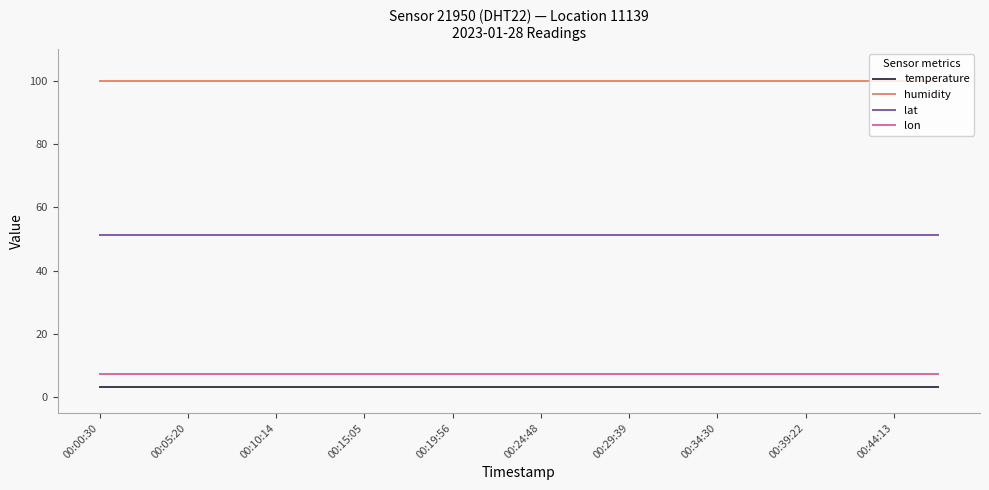

Reading left to right, what are all the values shown in this chart?

temperature: 3.1	3.1	3.1	3.1	3.1	3.1	3.1	3.1	3.1	3.1	3.1	3.1	3.1	3.1	3.1	3.1	3.1	3.1	3.1	3.1
humidity: 99.9	99.9	99.9	99.9	99.9	99.9	99.9	99.9	99.9	99.9	99.9	99.9	99.9	99.9	99.9	99.9	99.9	99.9	99.9	99.9
lat: 51.3	51.3	51.3	51.3	51.3	51.3	51.3	51.3	51.3	51.3	51.3	51.3	51.3	51.3	51.3	51.3	51.3	51.3	51.3	51.3
lon: 7.2	7.2	7.2	7.2	7.2	7.2	7.2	7.2	7.2	7.2	7.2	7.2	7.2	7.2	7.2	7.2	7.2	7.2	7.2	7.2